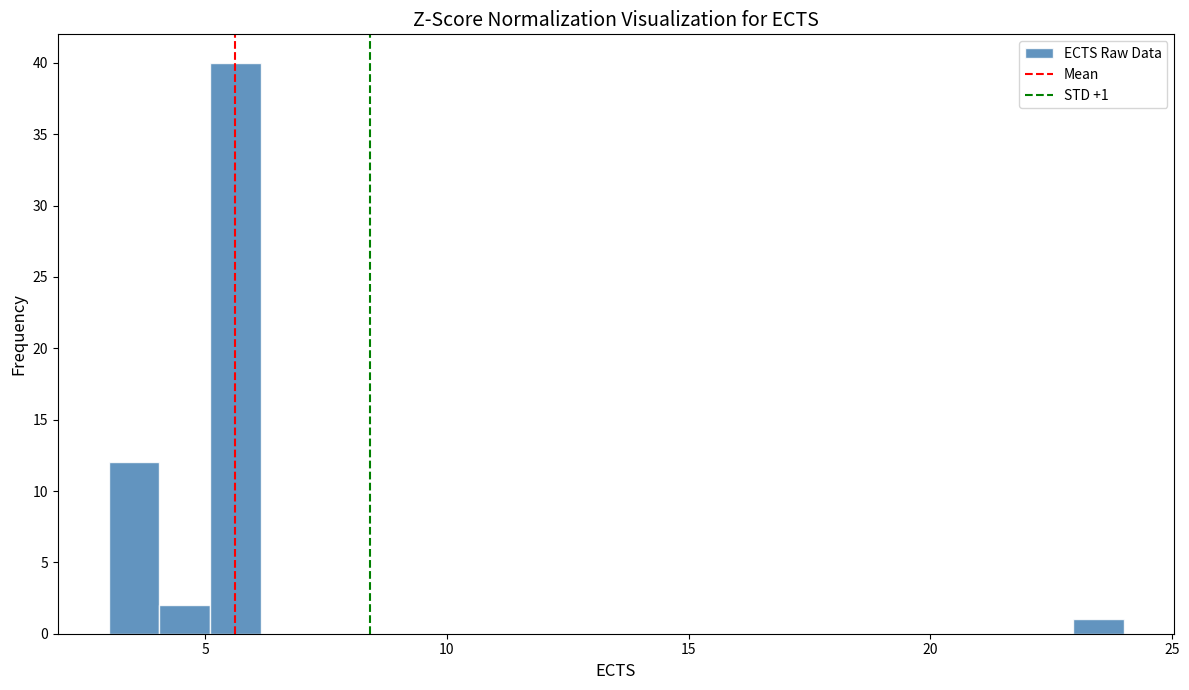

Around what value on the x-axis is the tallest bar? Give the approximate position of its centre, as read against the axis.

5.5